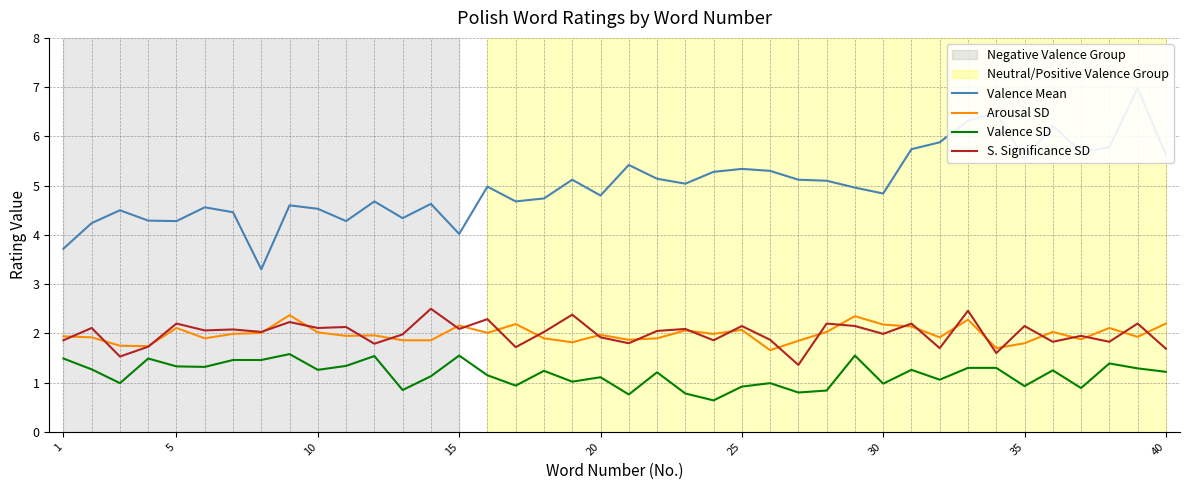

Which series has the largest total across all categories?

Valence Mean